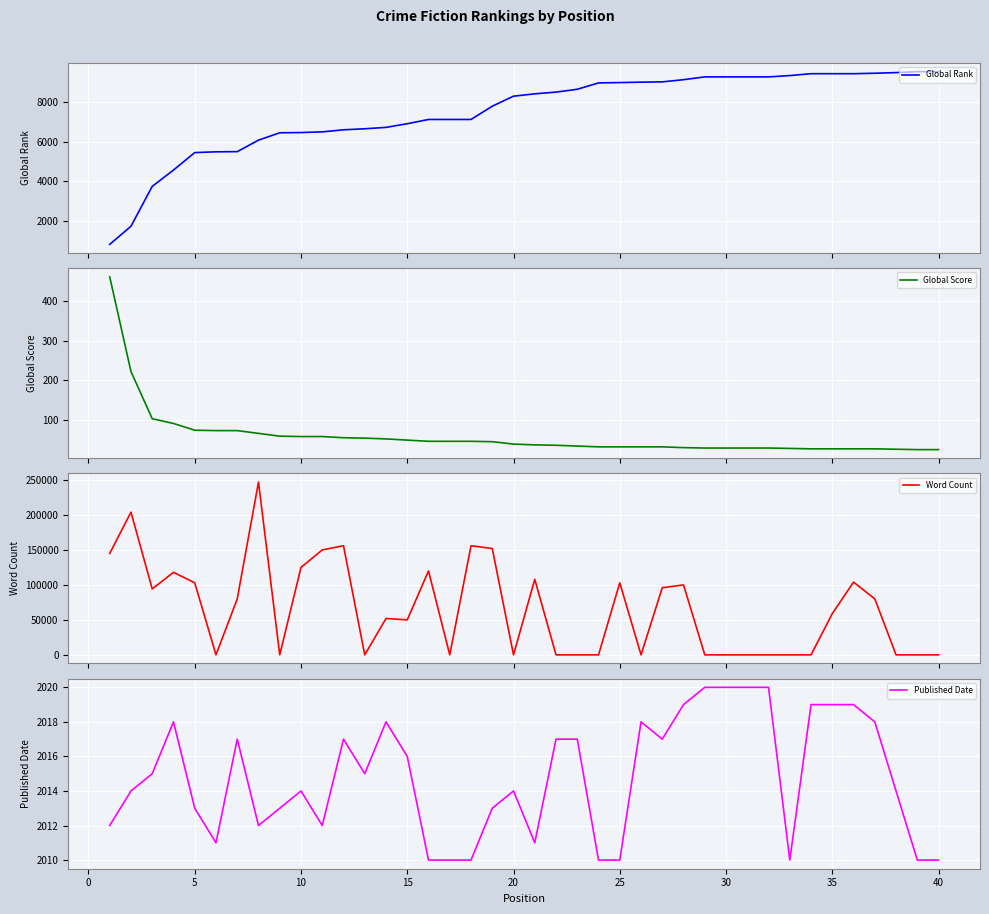

The Published Date series shows 2019 at 35. True or false?

True